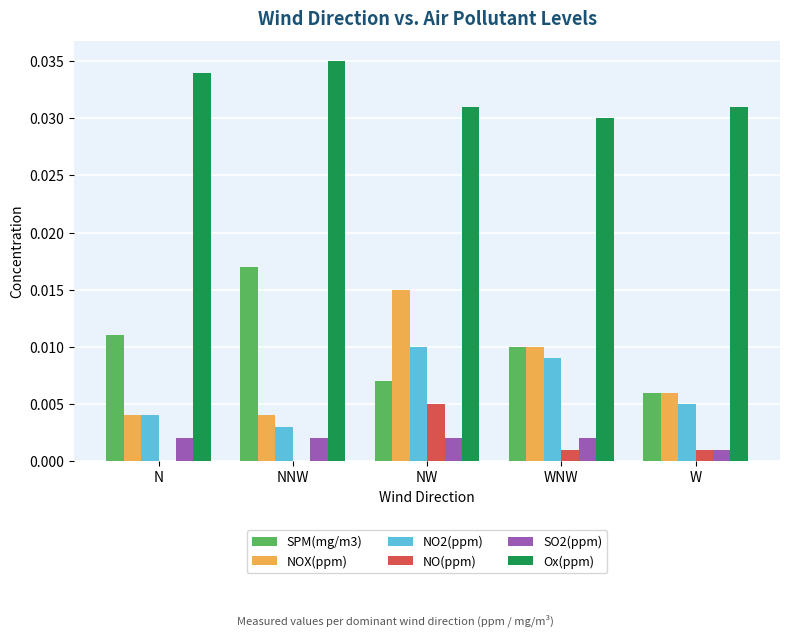

Which series has the largest total across all categories?

Ox(ppm)